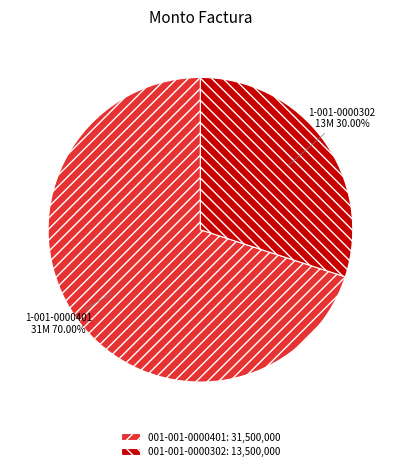

How many slices are in this pie chart?

2